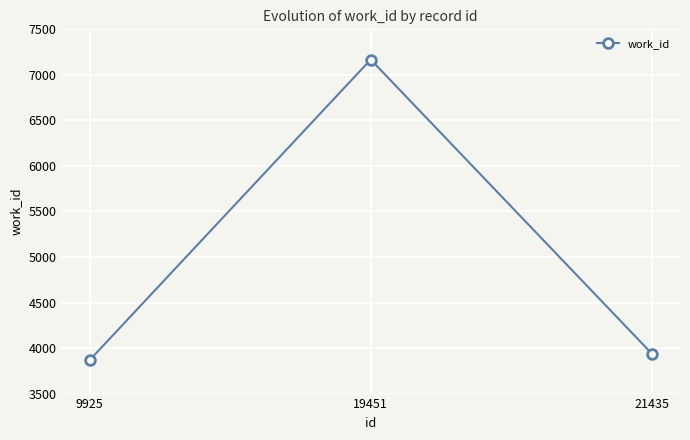

List the labels in order of value, smallest first.

9925, 21435, 19451